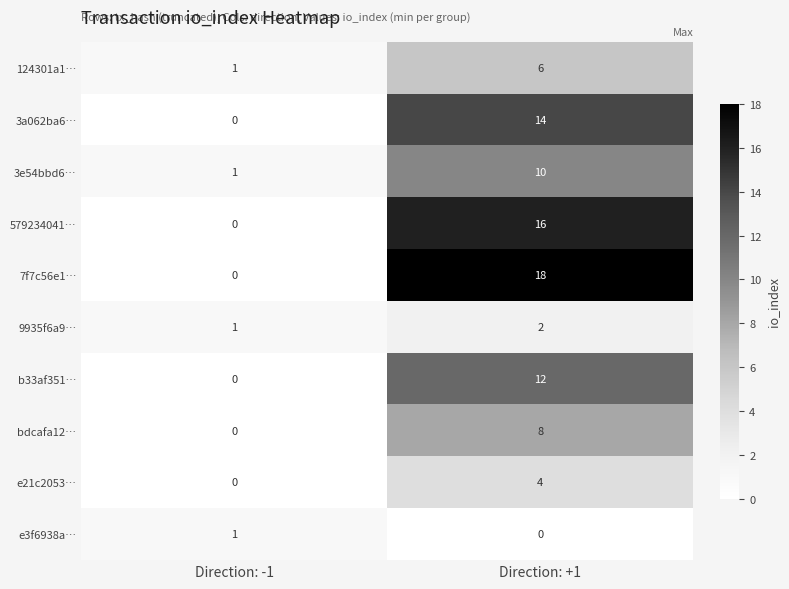

Between Direction: -1 and Direction: +1, which series saw the biggest shift?

7f7c56e1…